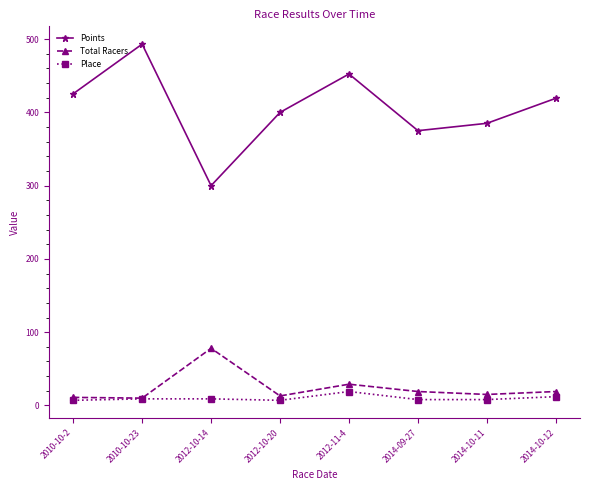

At which category does Points reach its first local valley?

2012-10-14